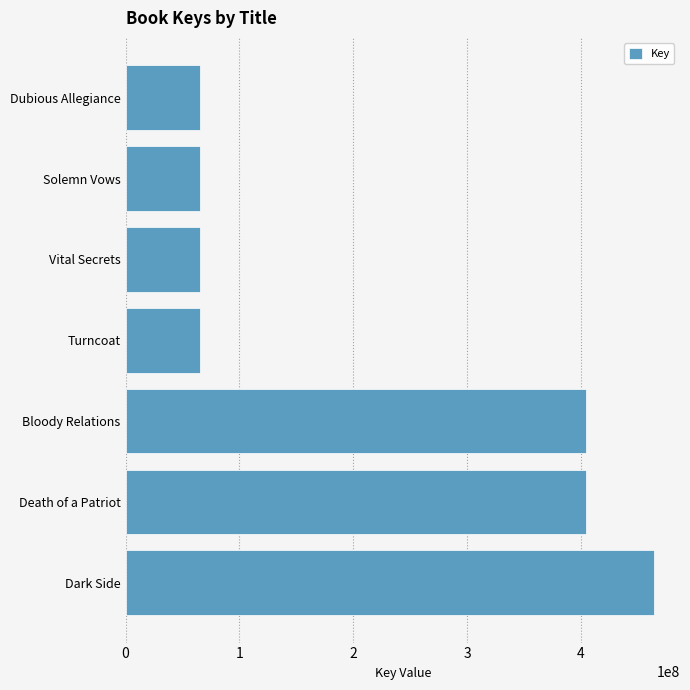

The value at Death of a Patriot is 672393513. True or false?

False